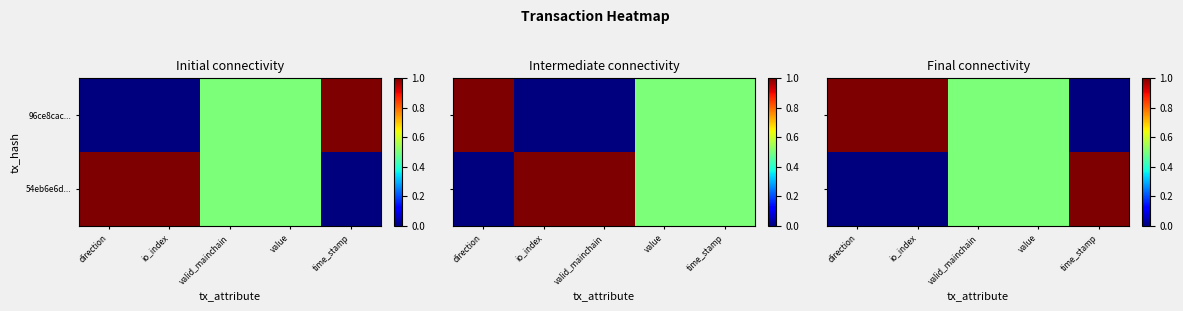

How many values in the 96ce8cac... series exceed 0?

4